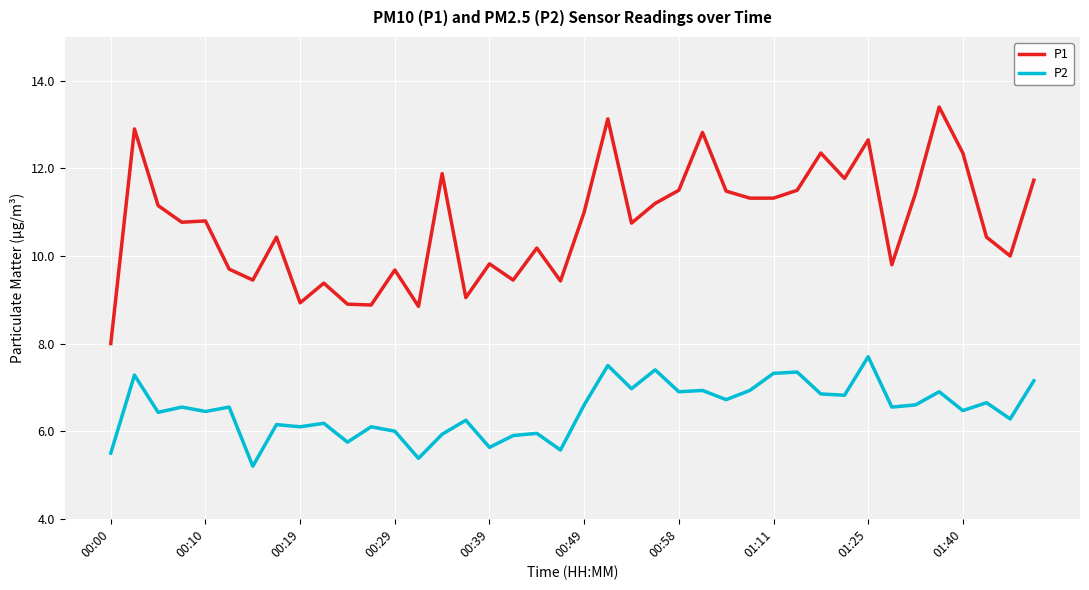

Is this an area chart (filled region under the line)?

No